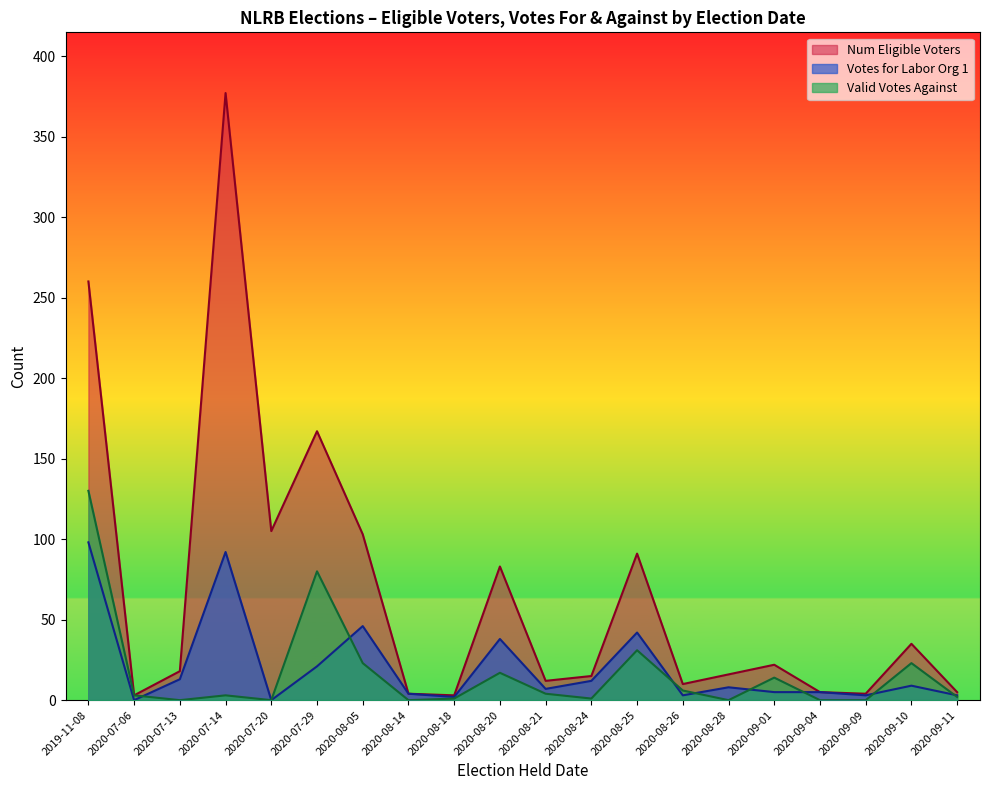

At which category does Valid Votes Against reach its first local valley?

2020-07-13